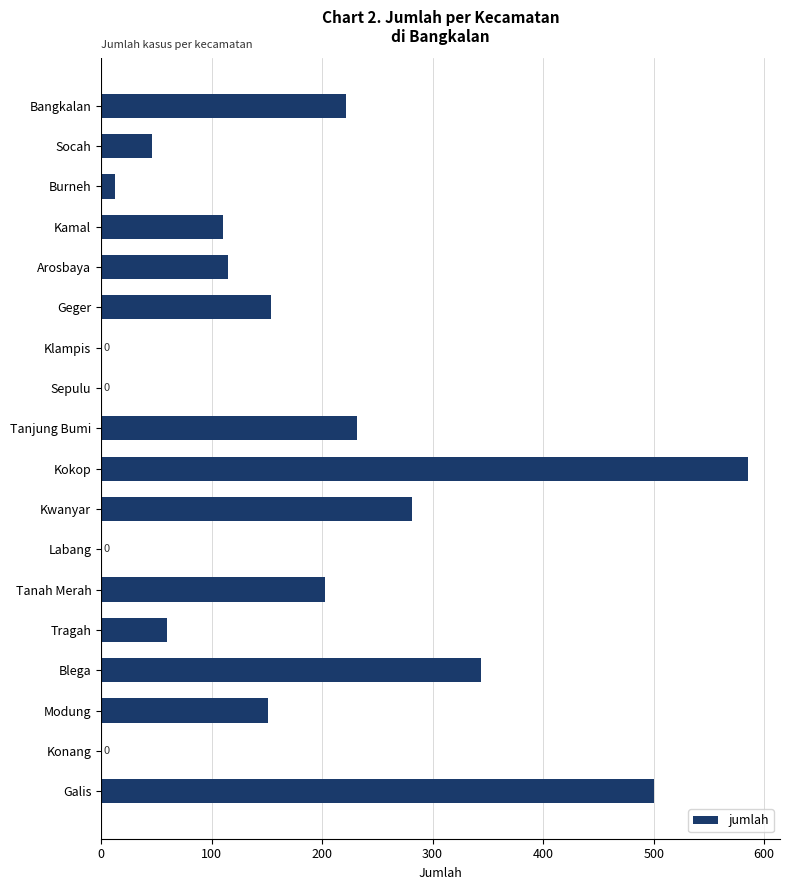

What is the maximum value shown in the chart?

585